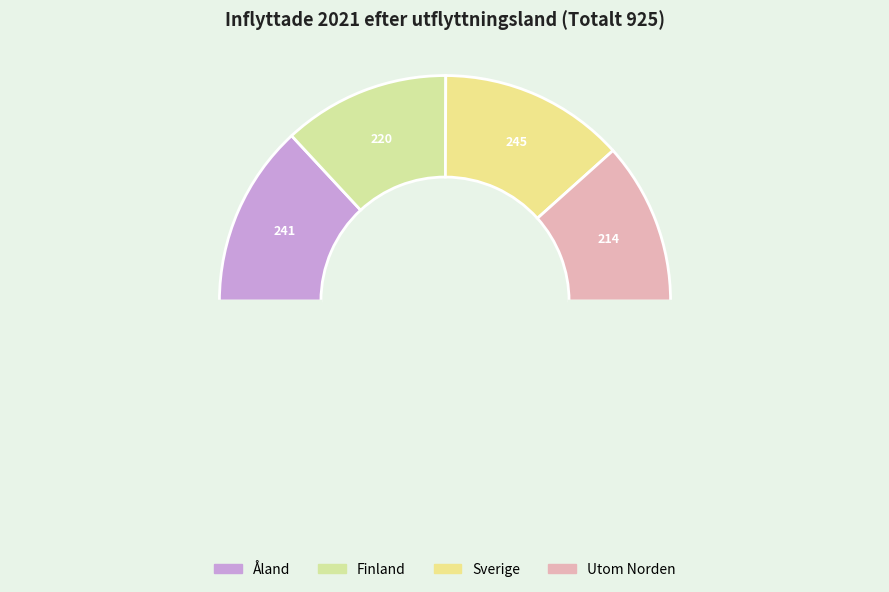

How many segments does this pie chart have?

5